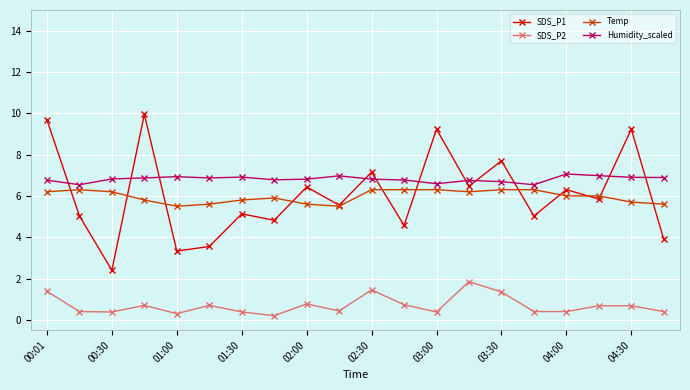

What is the sum of all Humidity_scaled values?

136.2